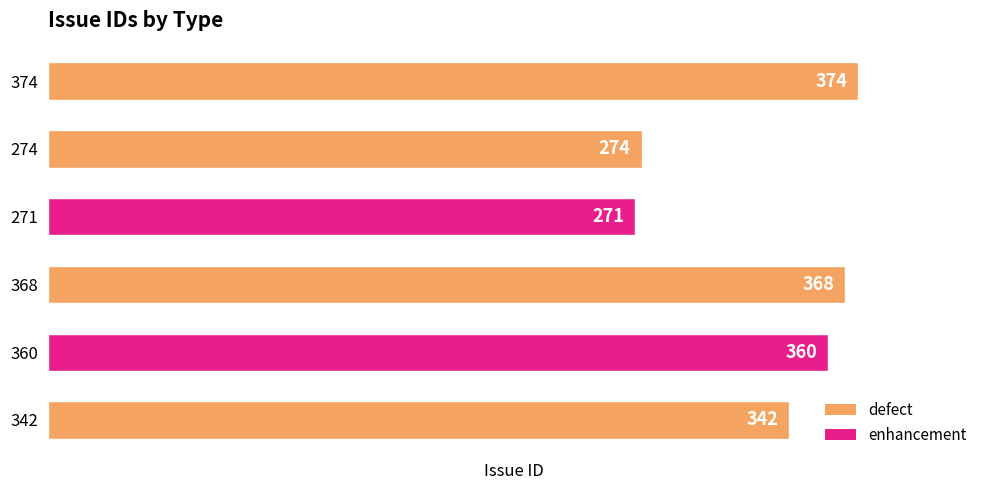

What is the value of the 5th bar from the top?

360